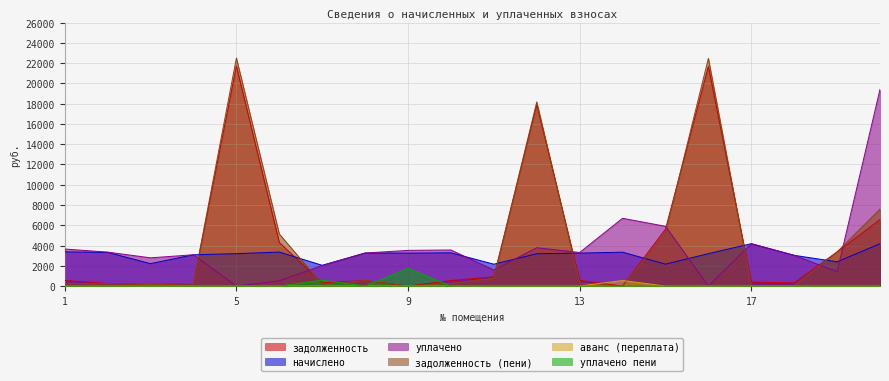

Rank the series by their maximum value, from highest to lowest.

задолженность (пени), задолженность, уплачено, начислено, уплачено пени, аванс (переплата)